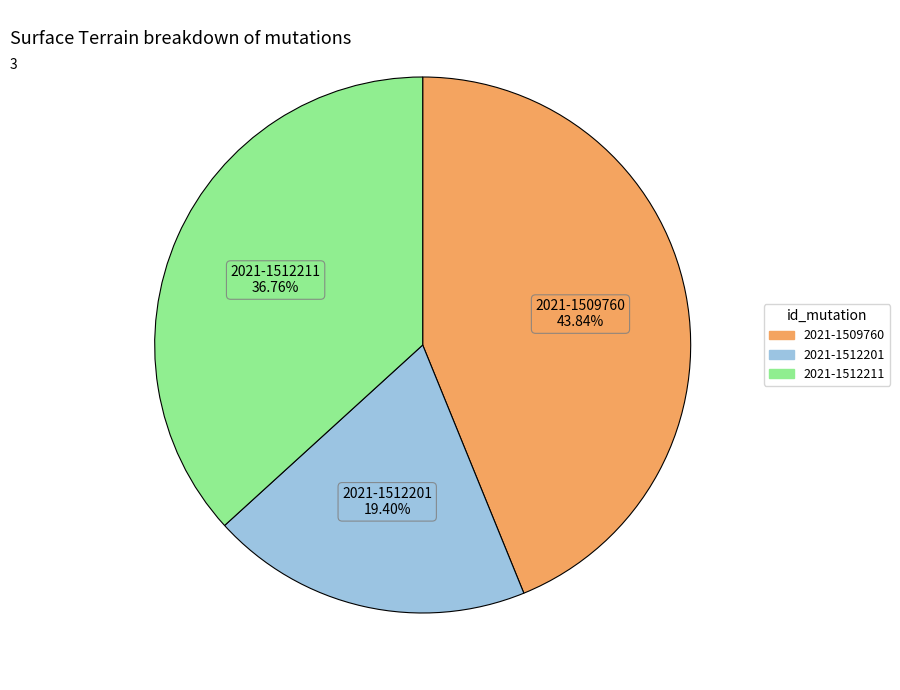

Which category has the biggest portion of the pie?

2021-1509760